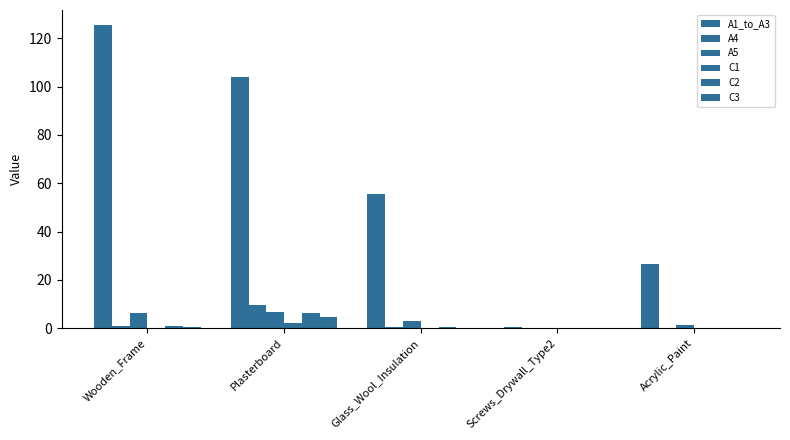

Reading left to right, transcribe all the data shown in this chart.

A1_to_A3: 125.4	103.8	55.4	0.5	26.6
A4: 0.8	9.6	0.5	0.0	0.1
A5: 6.4	6.6	2.8	0.0	1.3
C1: 0.2	2.0	0.0	0.0	0.0
C2: 1.1	6.4	0.5	0.0	0.1
C3: 0.3	4.8	0.2	0.0	0.0